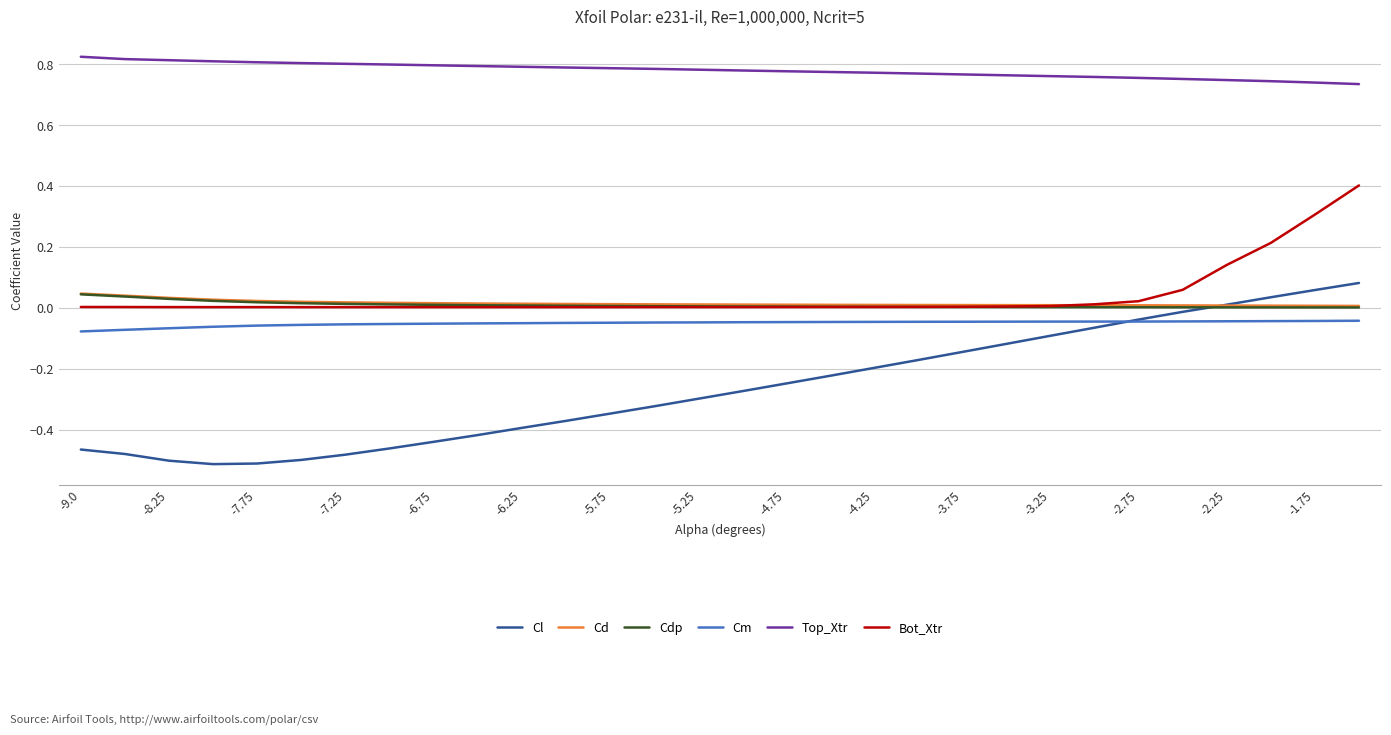

Which series has the largest total across all categories?

Top_Xtr